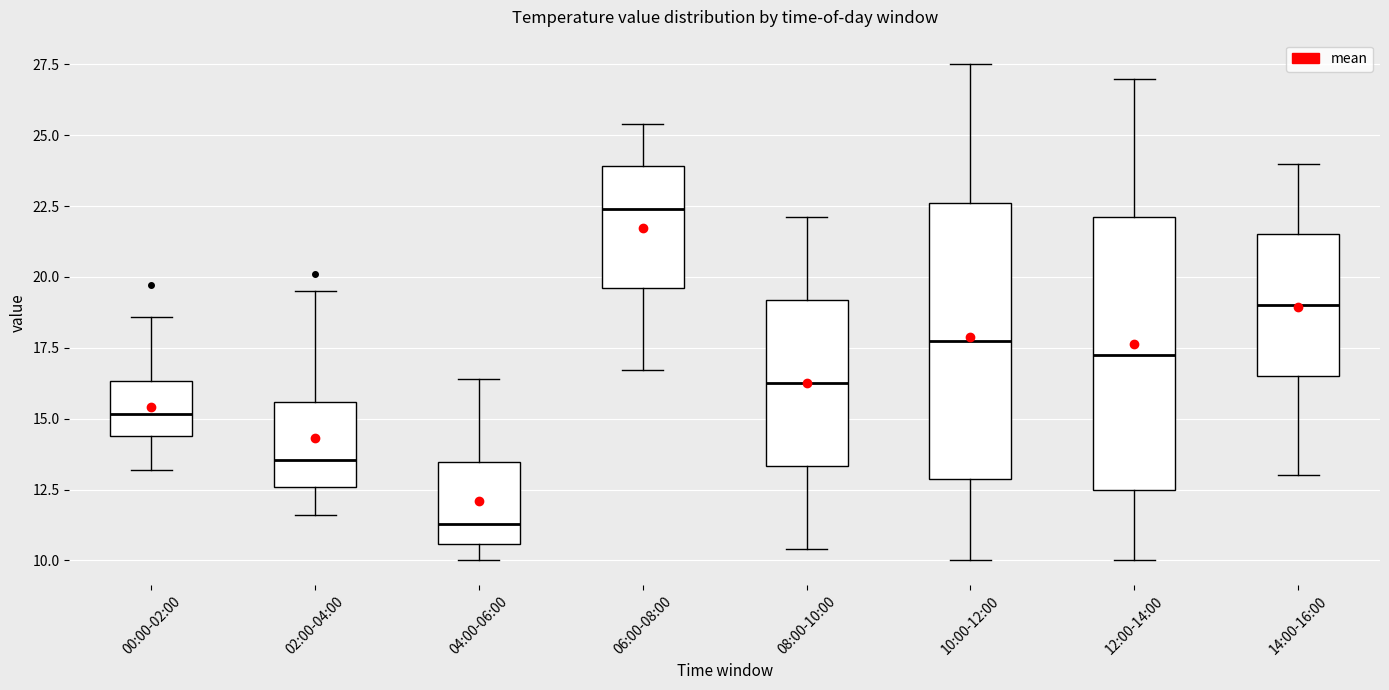

Which box's median line is the highest?

06:00-08:00